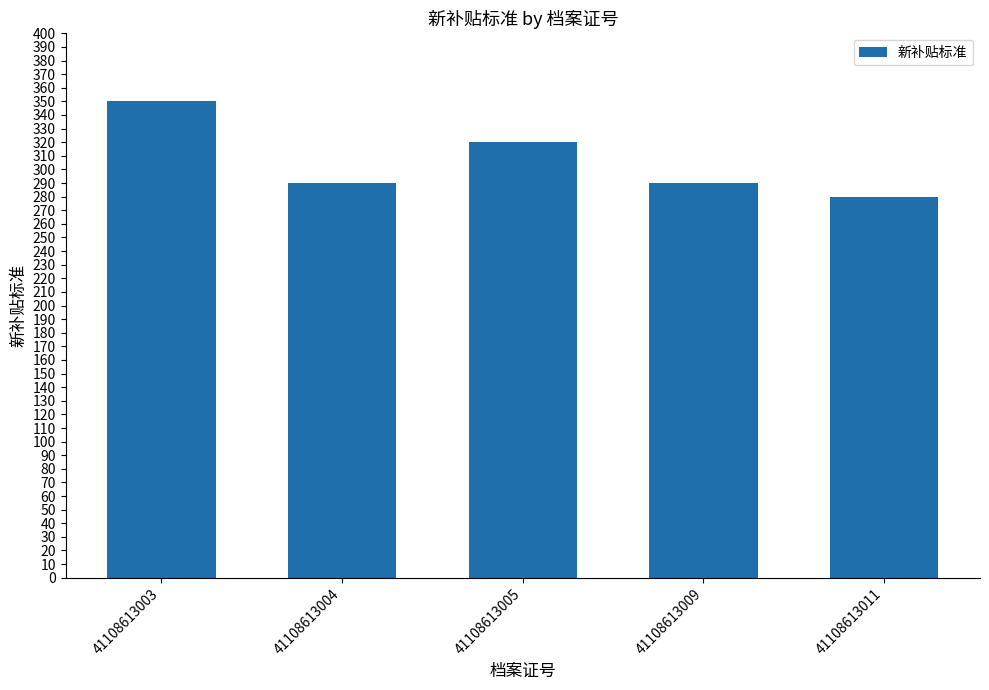

What is the greatest value displayed?

350